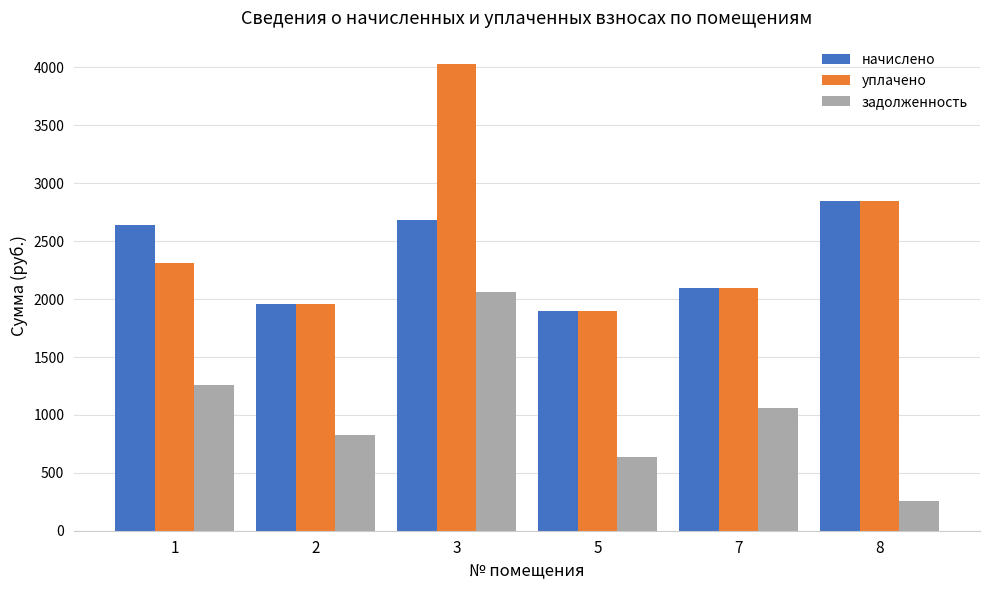

Which series changed the most between 1 and 8?

задолженность